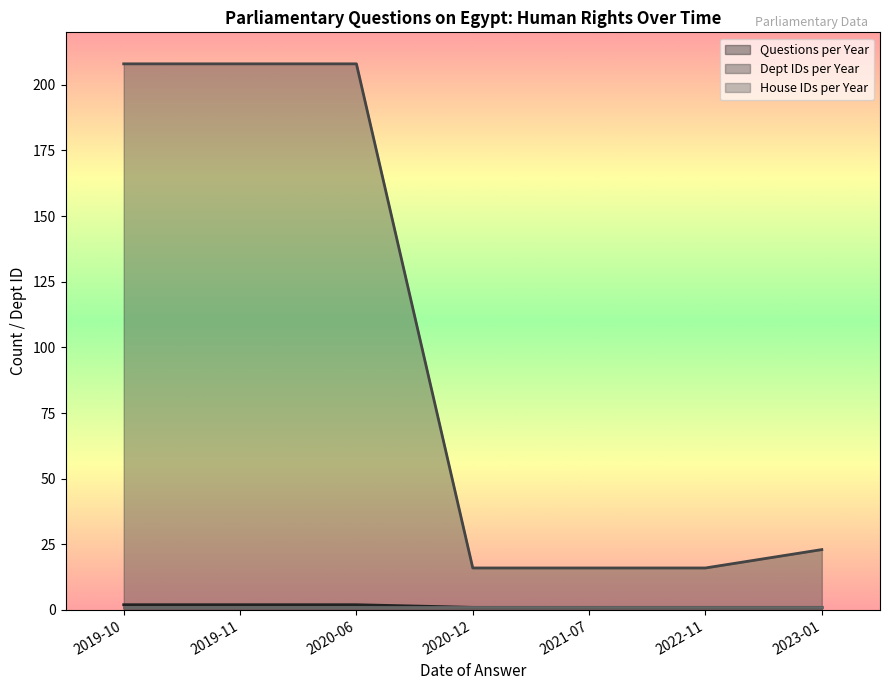

How many data points in Questions per Year are above 1?

3